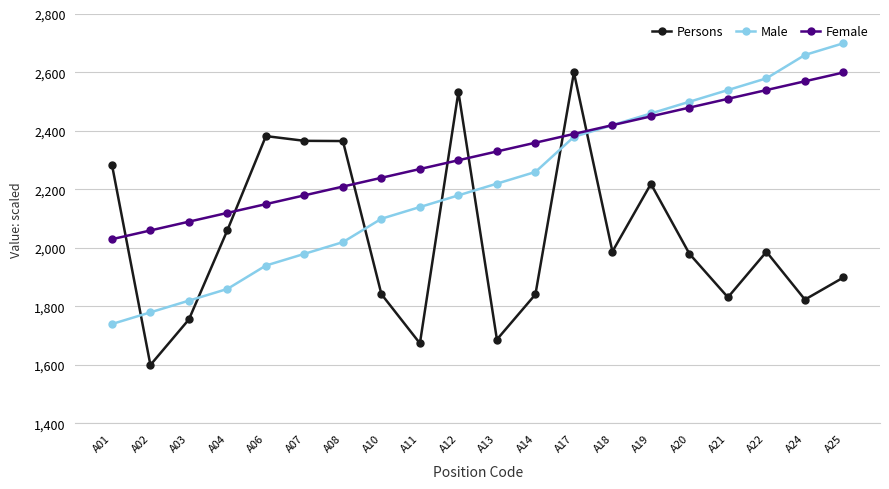

Between which two adjacent categories do Persons and Male first intersect?

A01 and A02